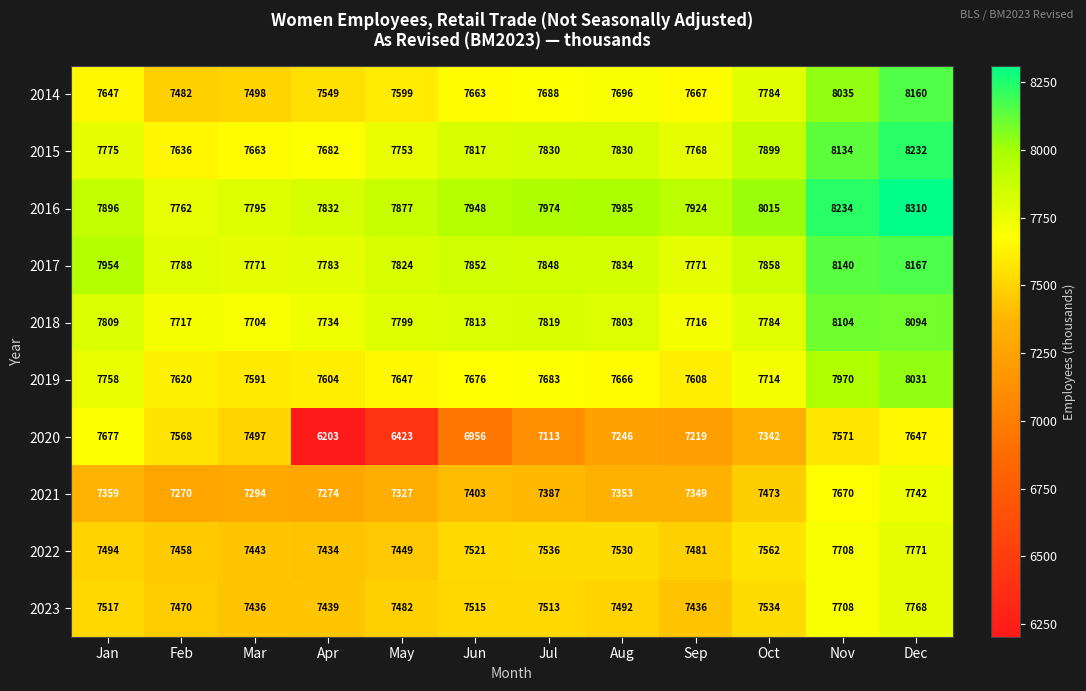

At Feb, list the series in order from smallest to largest.

2021, 2022, 2023, 2014, 2020, 2019, 2015, 2018, 2016, 2017